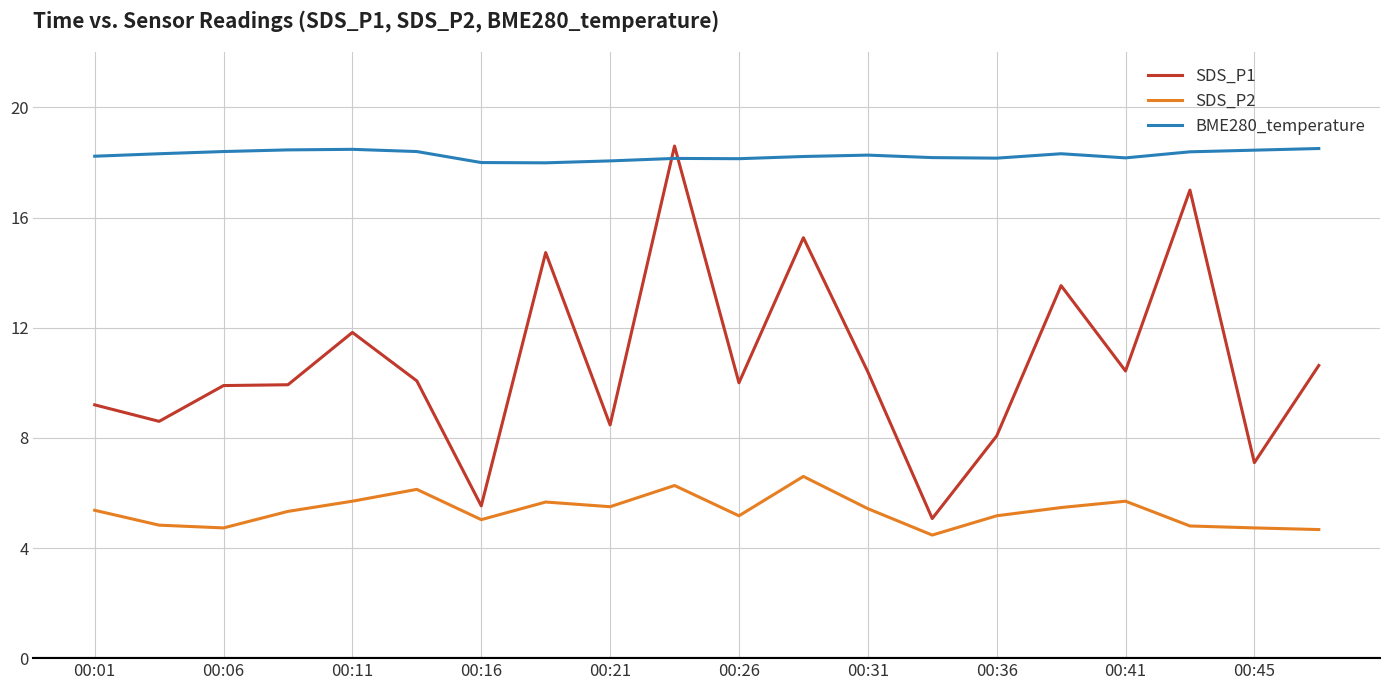

What is the greatest value displayed?

18.6